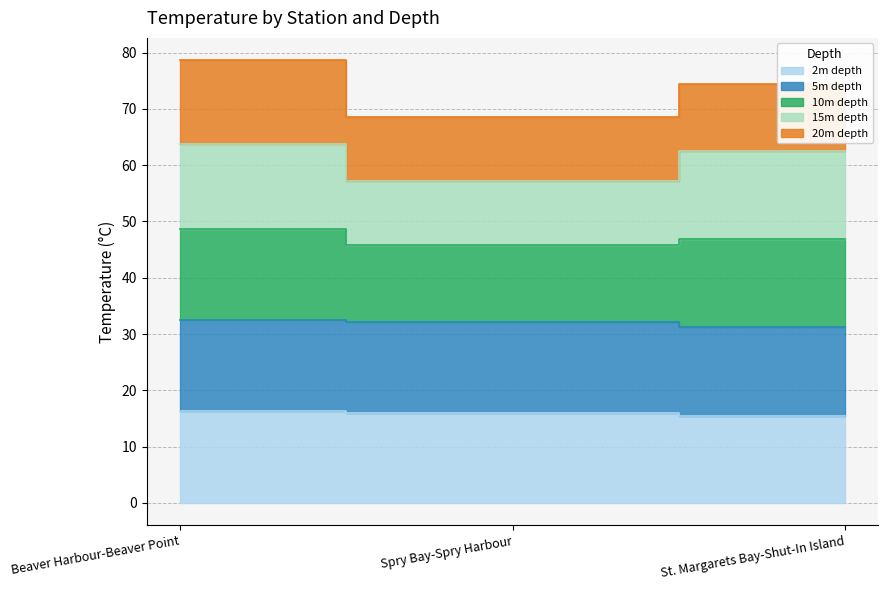

What is the difference between the maximum and minimum values in the 5m depth series?

1.1